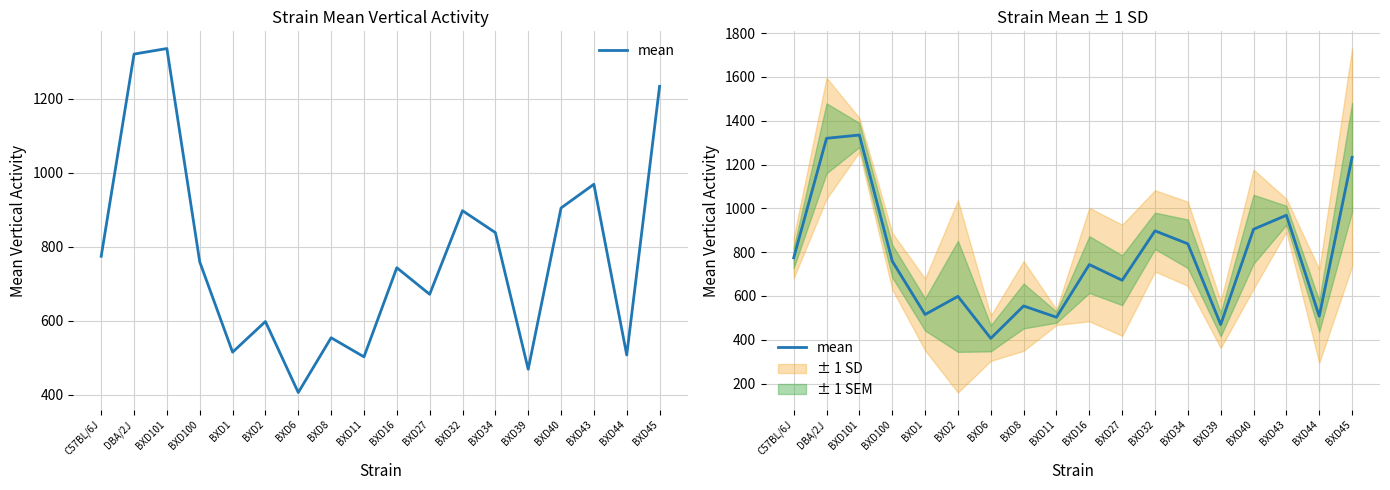

What is the label of the 5th point from the right?

BXD39